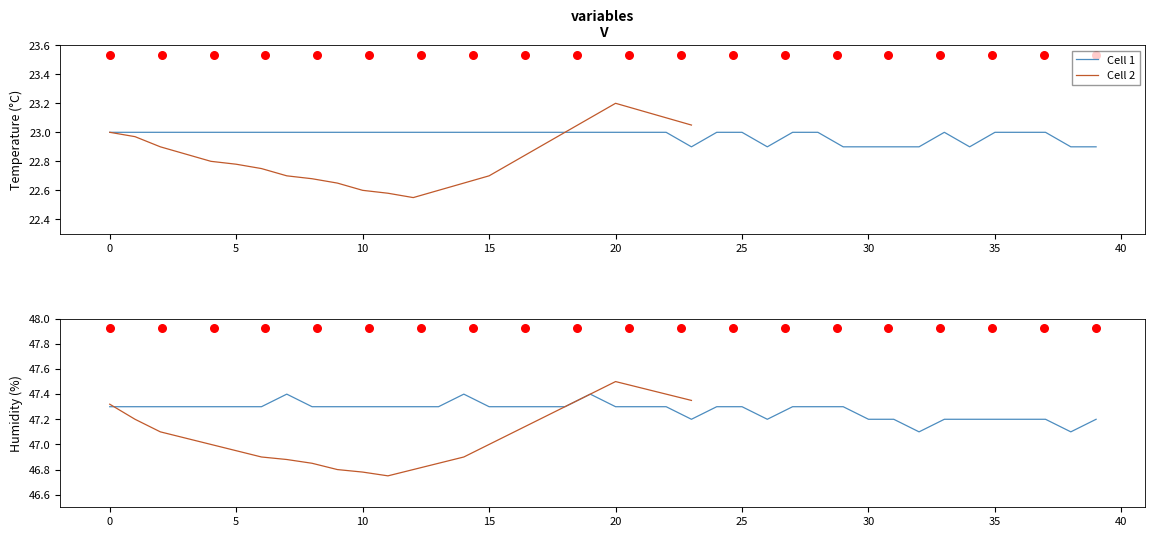

At how many categories does at least one series exceed 23?

24